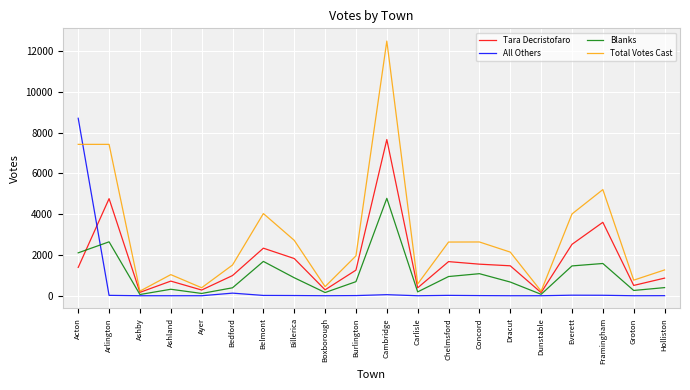

What is the difference between the Total Votes Cast values at Holliston and Carlisle?

689